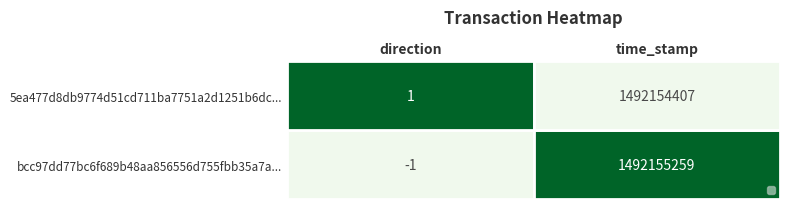

At which category is the sum across all series the highest?

time_stamp